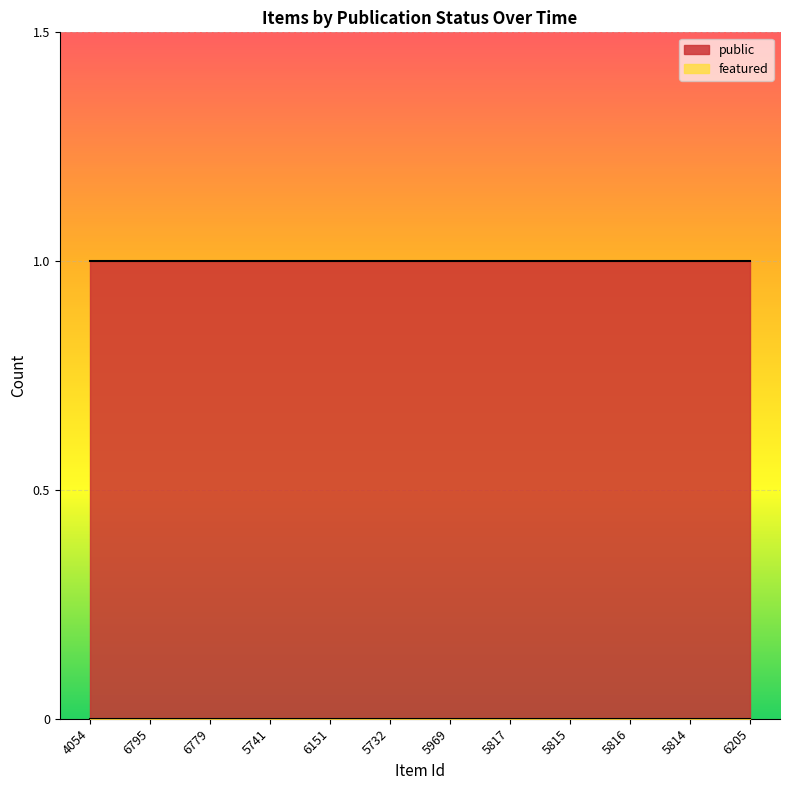

Which series has the largest total across all categories?

public